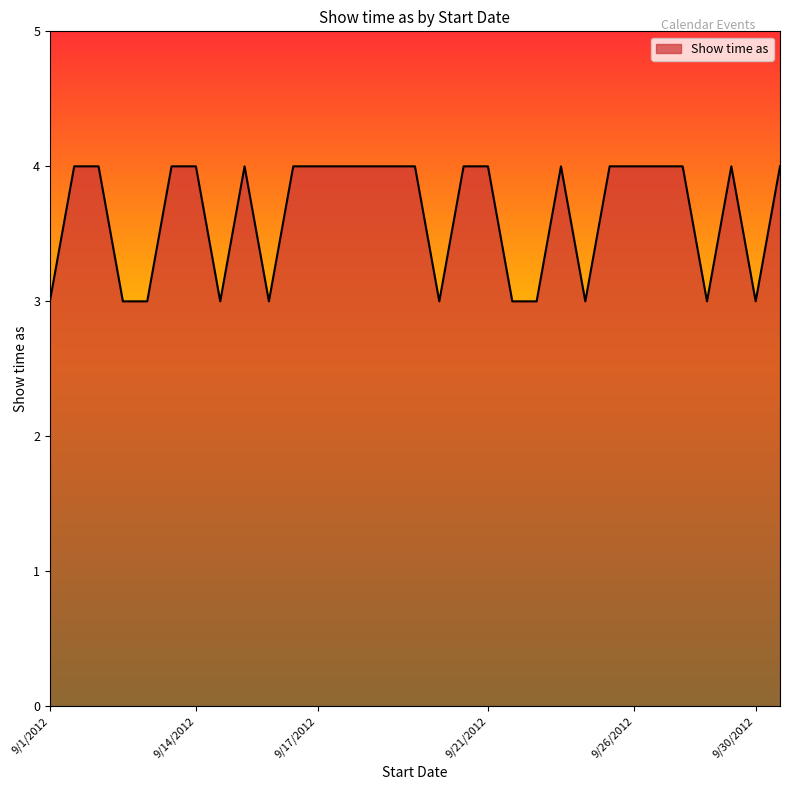

What is the maximum value shown in the chart?

4